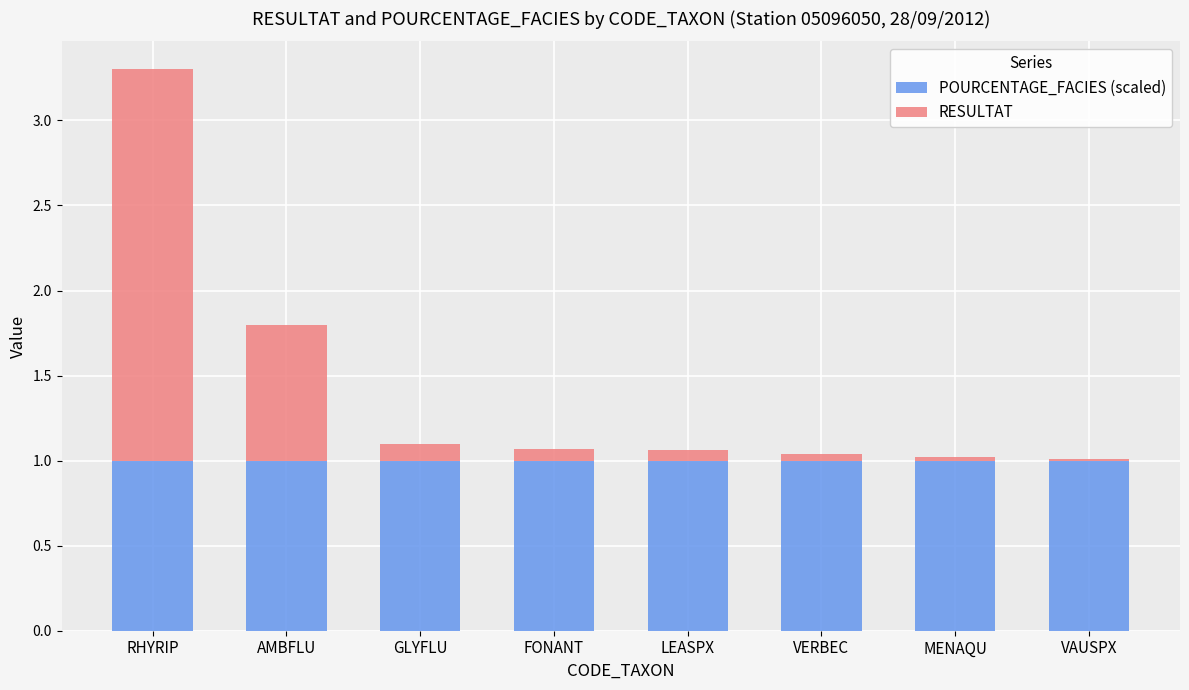

The POURCENTAGE_FACIES (scaled) series shows 1.0 at RHYRIP. True or false?

True